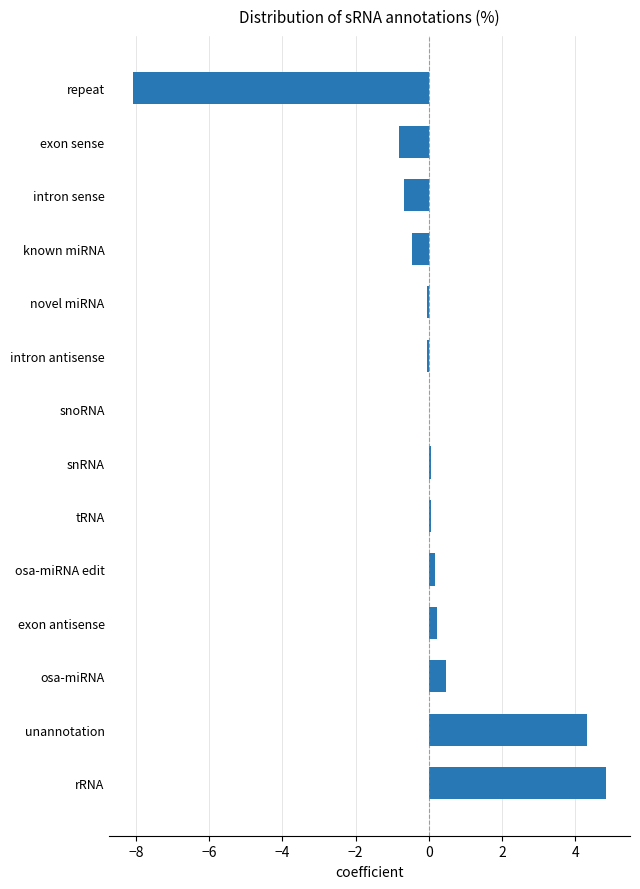

Which label corresponds to the largest value in the chart?

rRNA